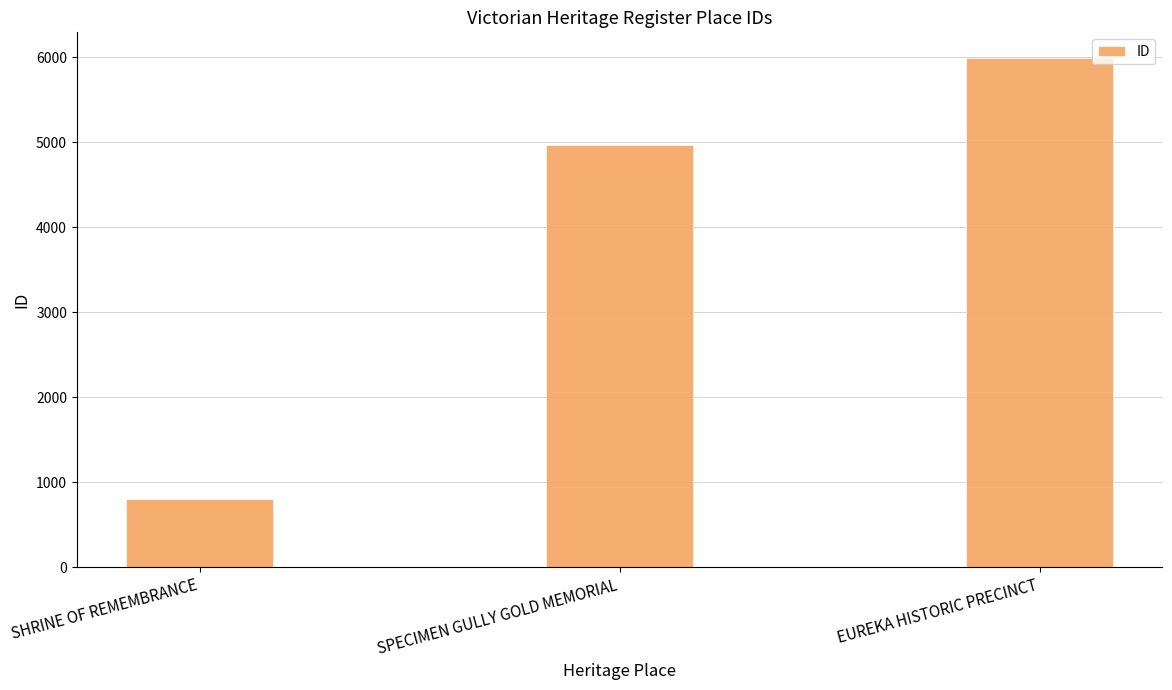

Reading right to left, extract all data points from this chart.

5993	4966	806